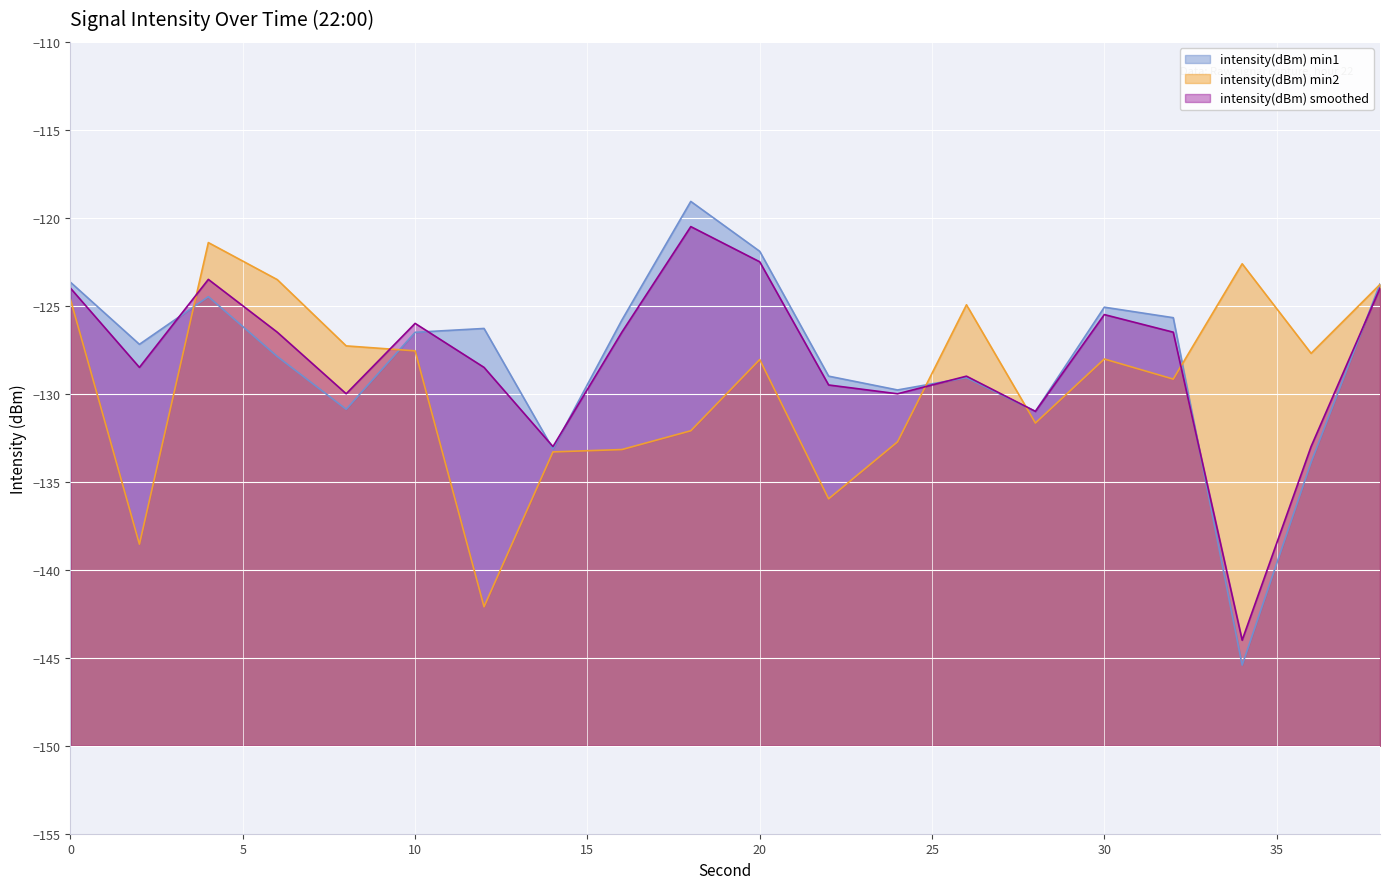

At 20, list the series in order from smallest to largest.

intensity(dBm) min2, intensity(dBm) smoothed, intensity(dBm) min1